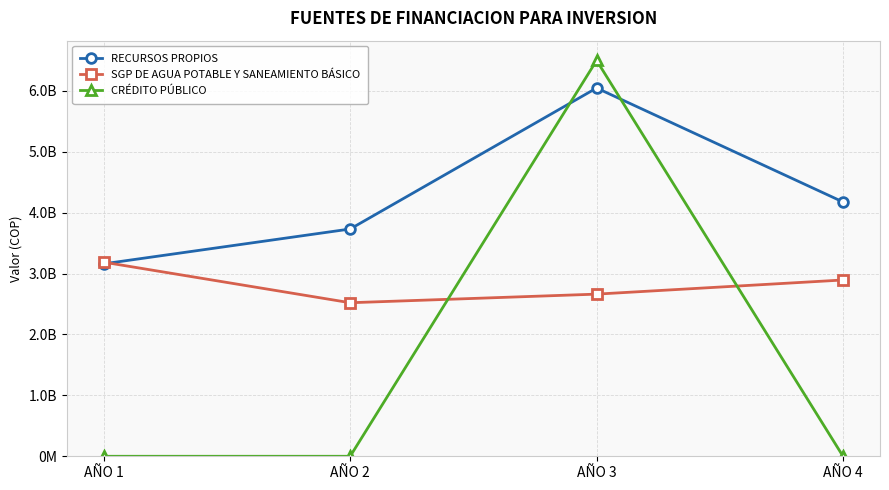

Reading left to right, extract all data points from this chart.

RECURSOS PROPIOS: AÑO 1=3160350416	AÑO 2=3732381136	AÑO 3=6047527570	AÑO 4=4175953398
SGP DE AGUA POTABLE Y SANEAMIENTO BÁSICO: AÑO 1=3187599410	AÑO 2=2521335375	AÑO 3=2662825436	AÑO 4=2894960199
CRÉDITO PÚBLICO: AÑO 1=0	AÑO 2=0	AÑO 3=6500000000	AÑO 4=0